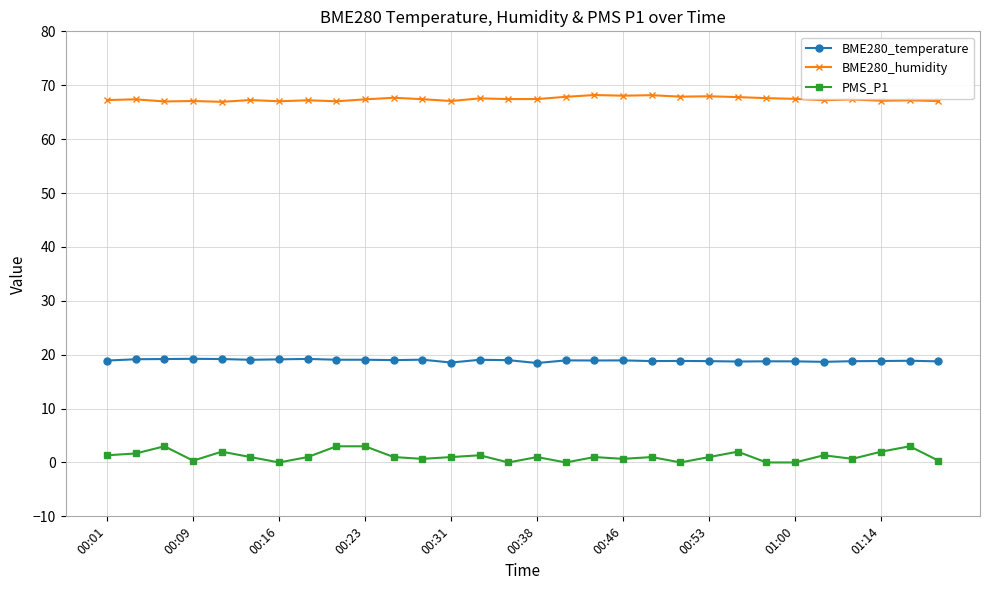

At how many categories does at least one series exceed 61?

30